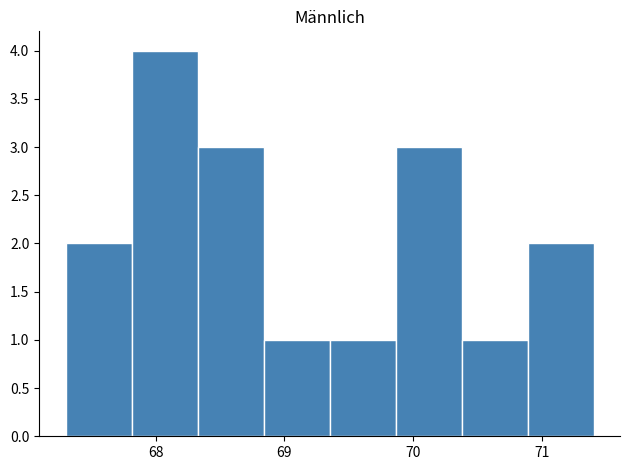

What is the height of the bar covering 68.3 to 68.8 on the x-axis? Neither the bar edges nor the heights are printed on the chart, so give them approximately, as read against the axes.

3